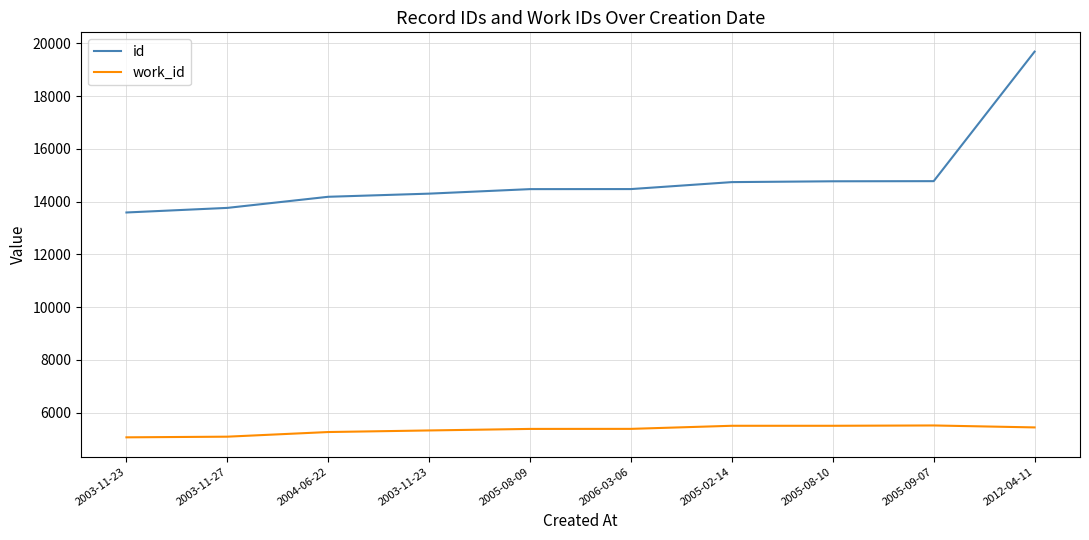

What are all the series names shown in the legend?

id, work_id